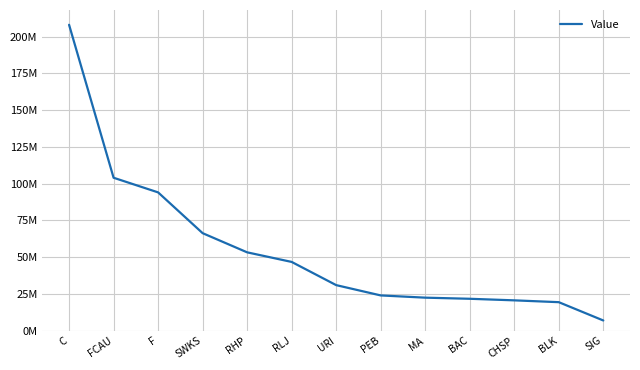

Reading right to left, list all the values displayed in this chart.

SIG=6940000	BLK=19390000	CHSP=20633000	BAC=21700000	MA=22461000	PEB=23984000	URI=30994000	RLJ=46777000	RHP=53302000	SWKS=66346000	F=94096000	FCAU=104058000	C=208141000